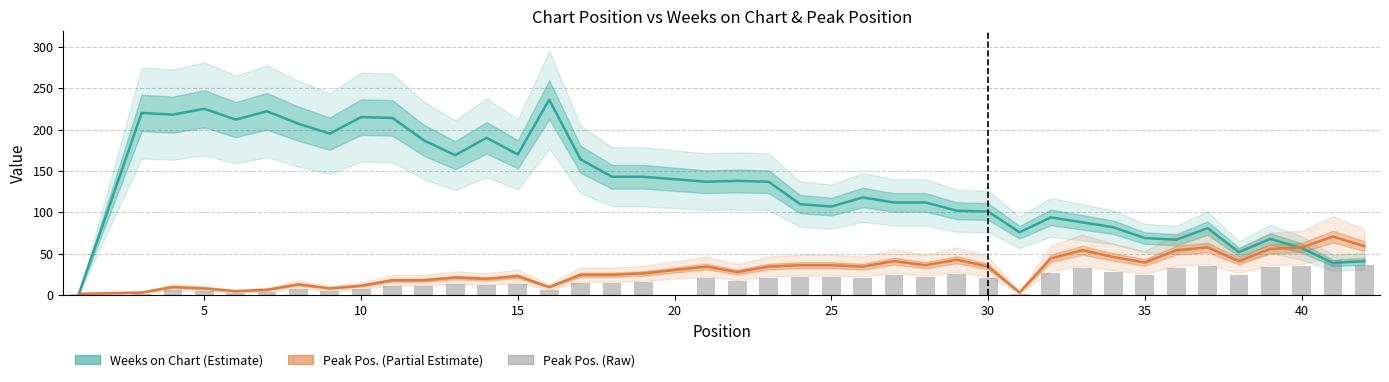

Rank the series by their maximum value, from highest to lowest.

Weeks on Chart, Peak Position (scaled), Peak Position (raw)